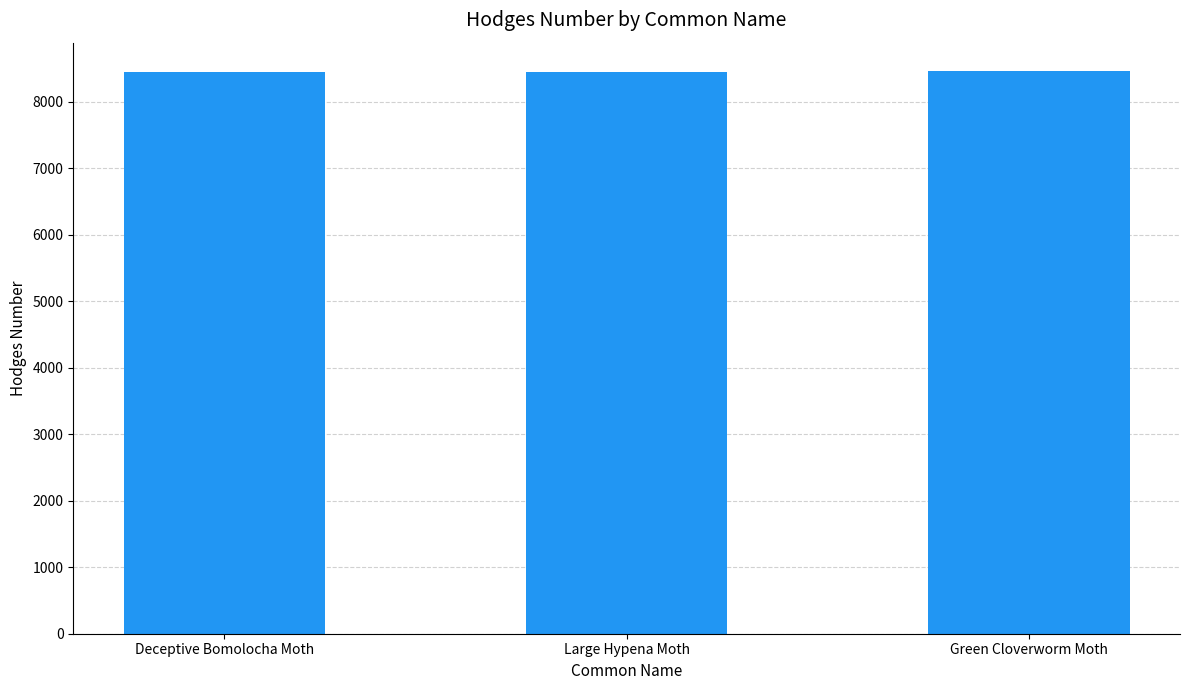

Approximately how many times larger is the value at Green Cloverworm Moth compared to Deceptive Bomolocha Moth?

1.0